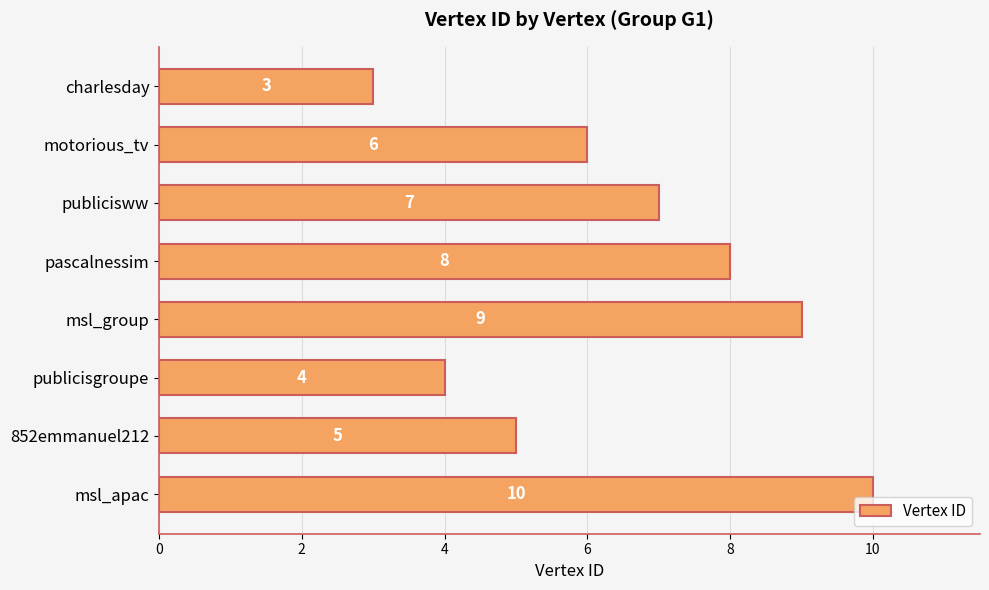

What is the change in value from 852emmanuel212 to motorious_tv?

+1